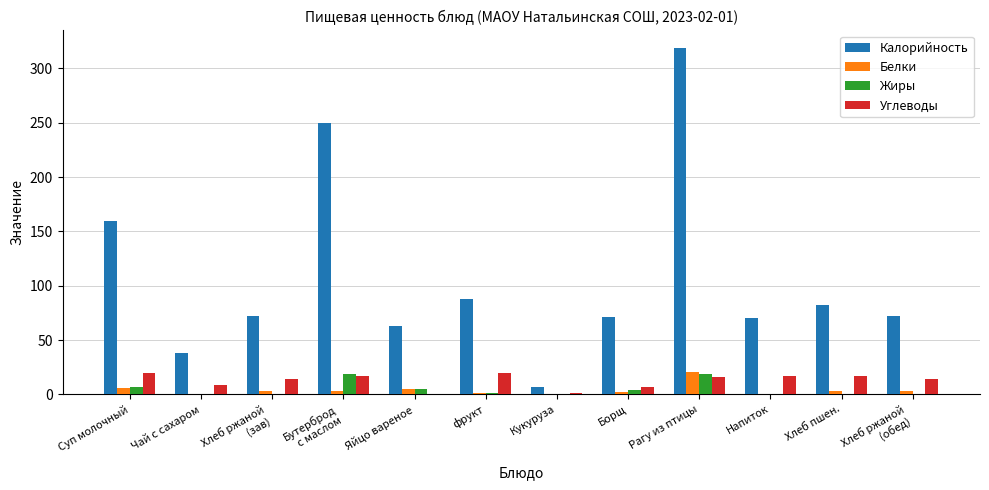

Is the value of Углеводы at Чай с сахаром greater than the value of Жиры at Рагу из птицы?

No